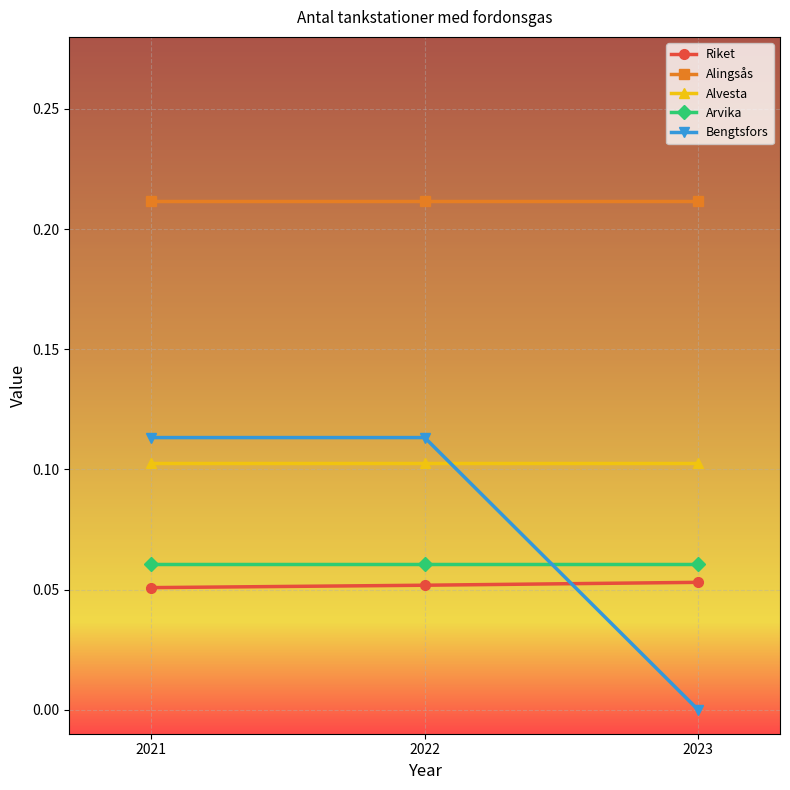

List the series in order of their peak value, lowest first.

Riket, Arvika, Alvesta, Bengtsfors, Alingsås